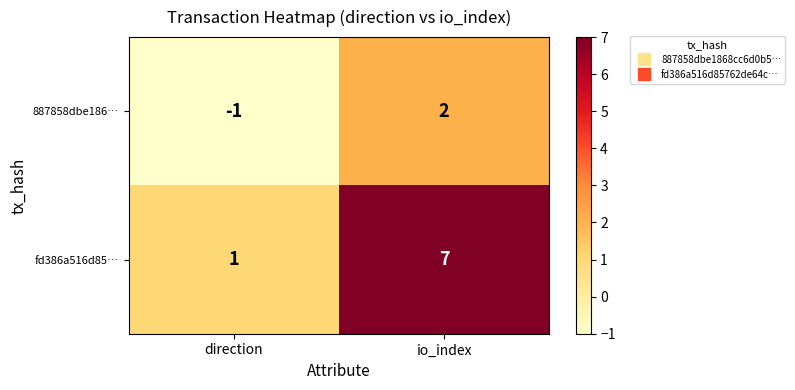

The value of fd386a516d85… at direction is 2. True or false?

False